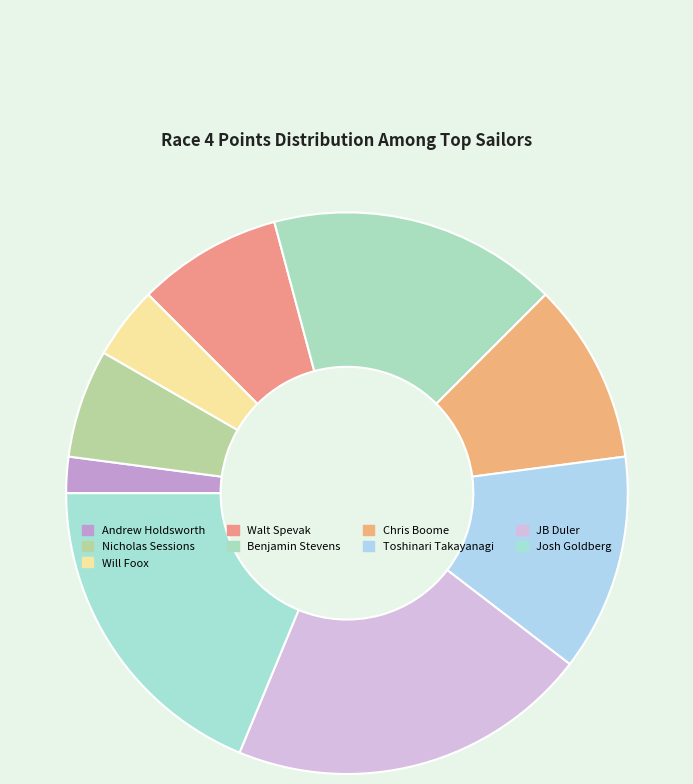

What is the change in value from Nicholas Sessions to Josh Goldberg?

+6